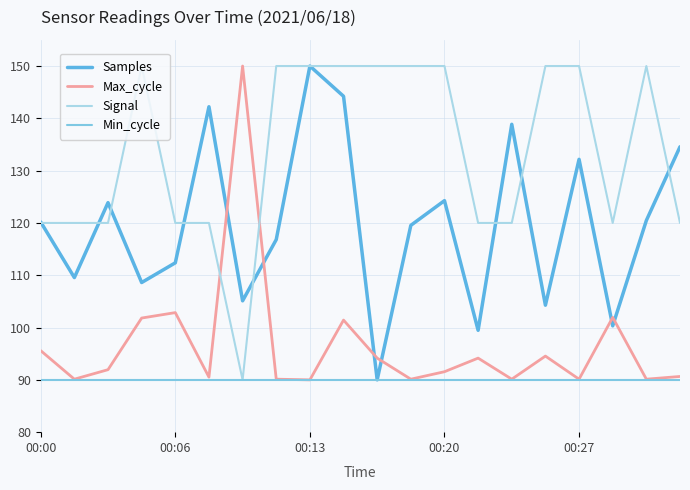

List the series in order of their overall mean, lowest first.

Min_cycle, Max_cycle, Samples, Signal